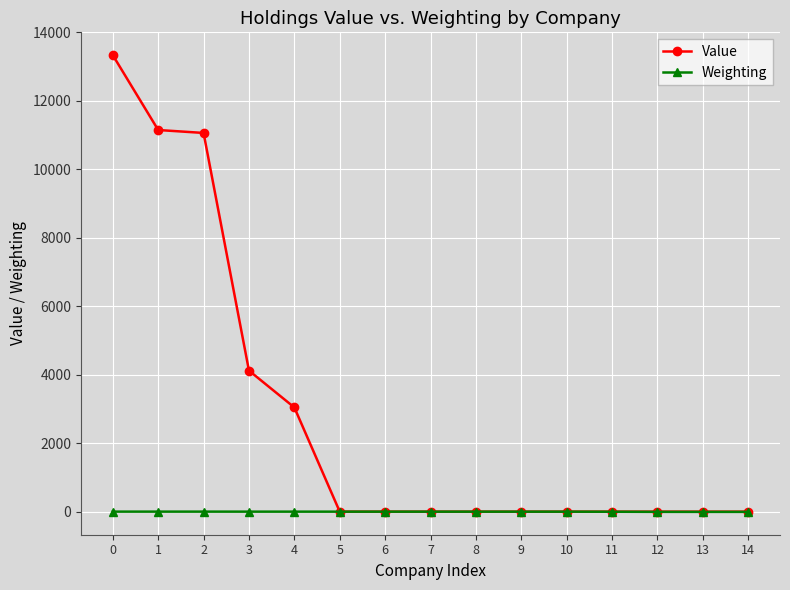

Does the chart display data point markers on the line(s)?

Yes